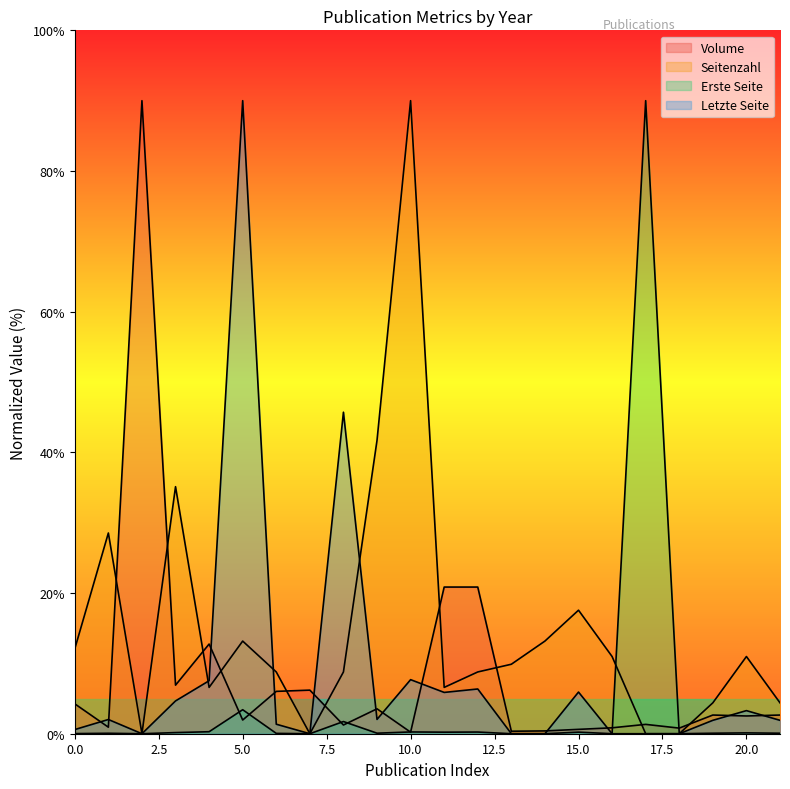

Does the chart display data point markers on the line(s)?

No